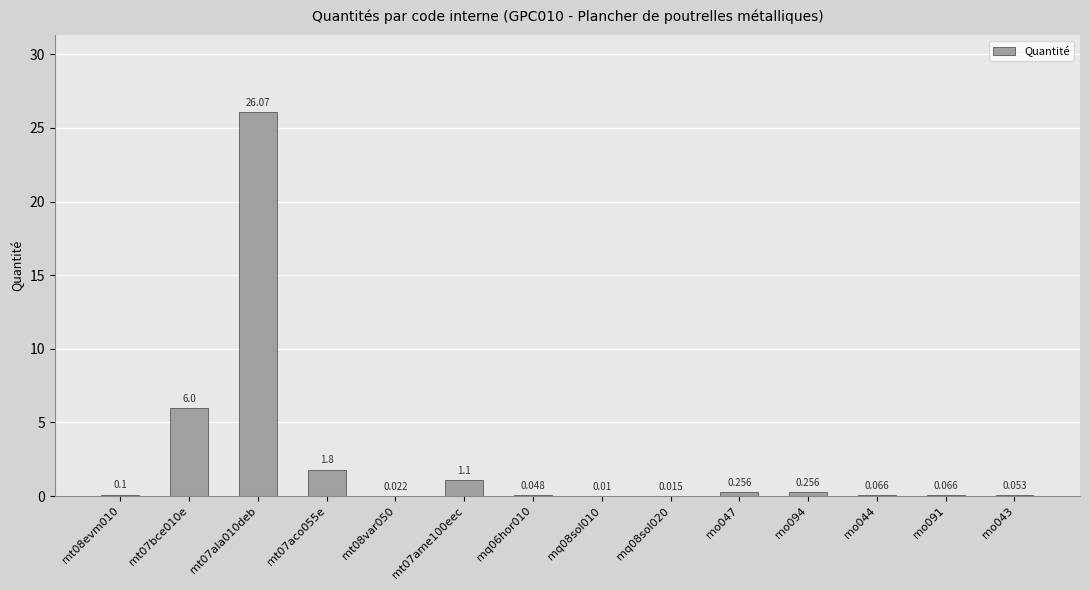

True or false: the data shows 0.0 at mq08sol010.

False